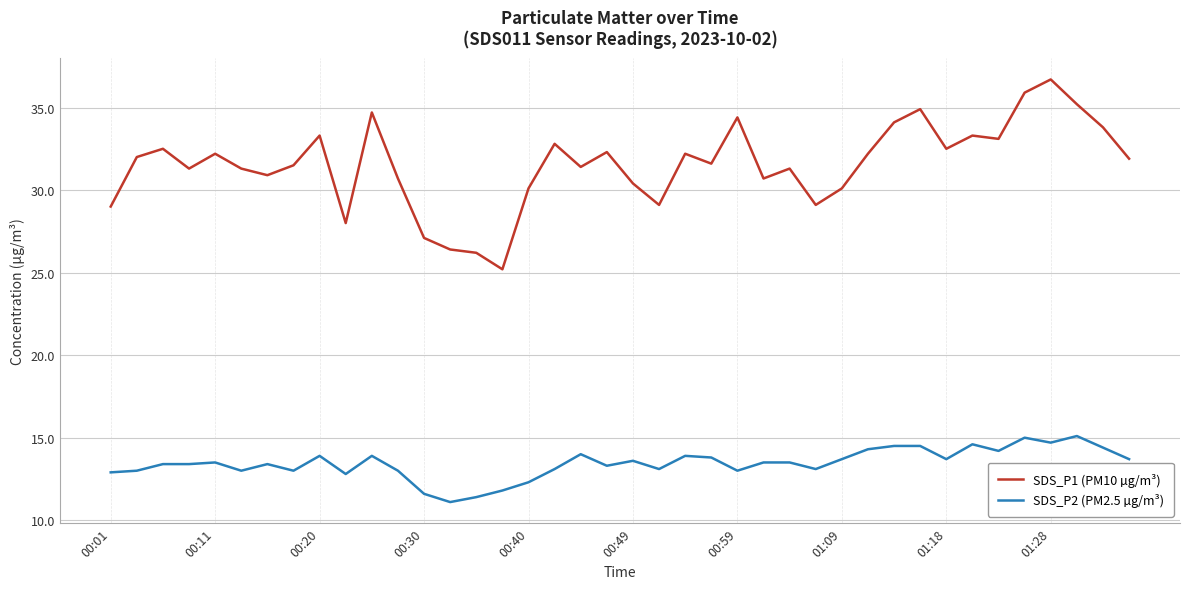

List the series in order of their overall mean, highest first.

SDS_P1 (PM10 µg/m³), SDS_P2 (PM2.5 µg/m³)